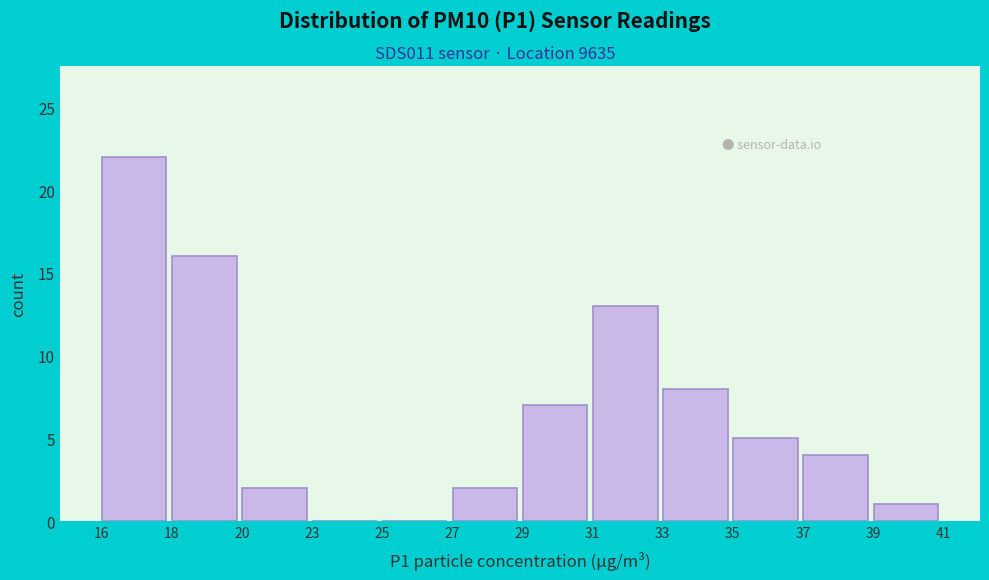

Reading left to right, what are all the values shown in this chart?

16=22	18=16	20=2	23=0	25=0	27=2	29=7	31=13	33=8	35=5	37=4	39=1